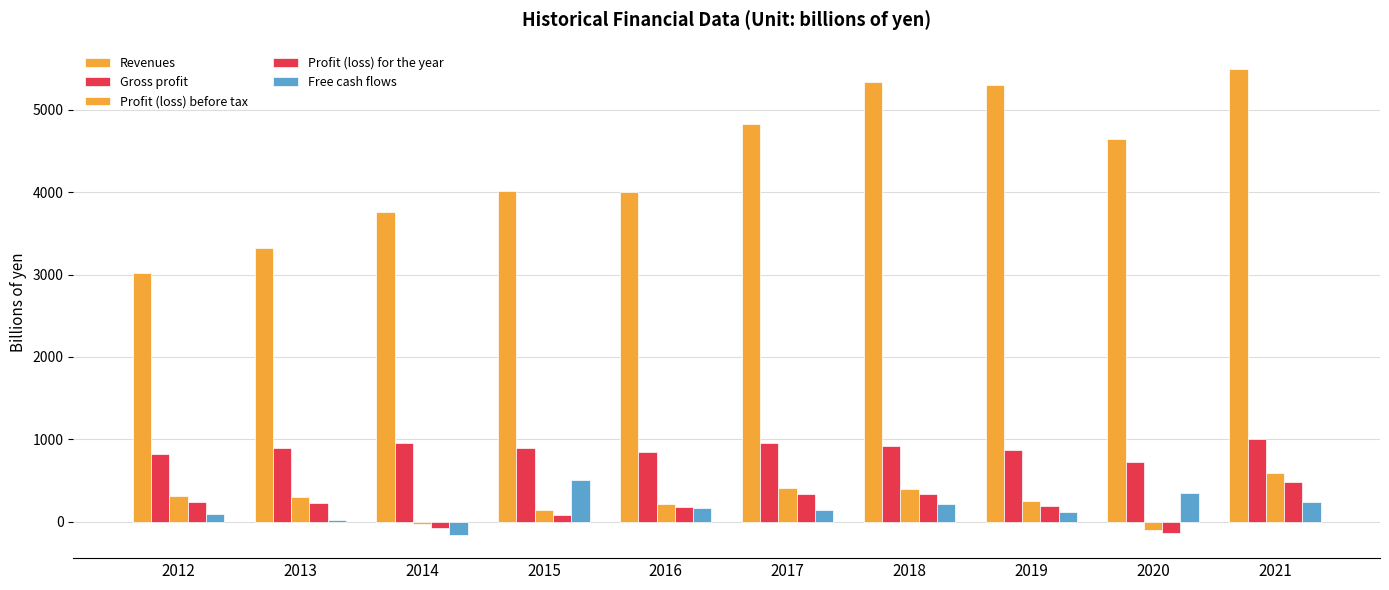

What is the maximum value for Free cash flows?

514.3